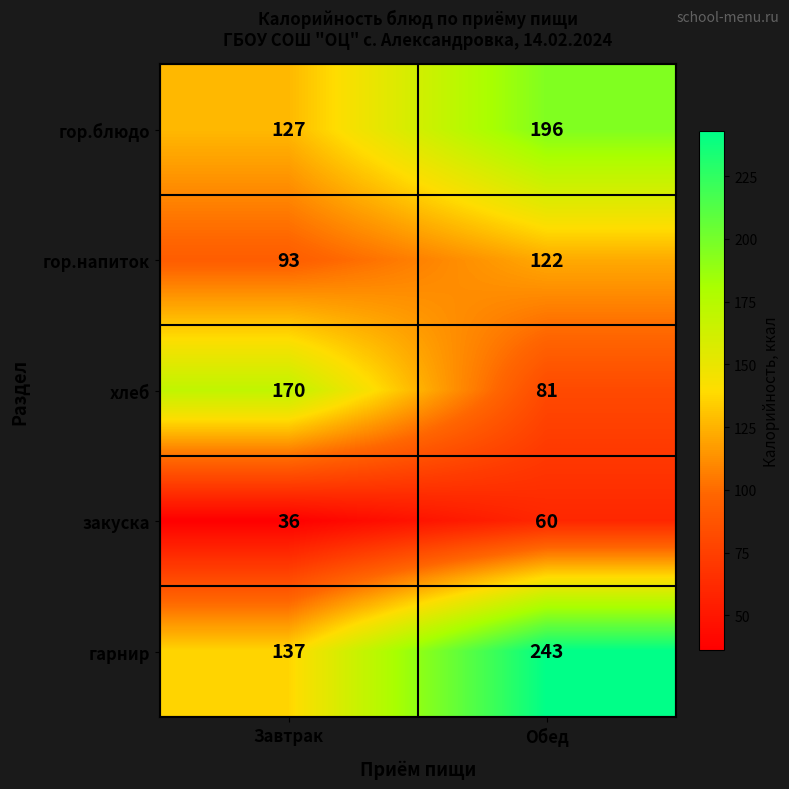

Reading left to right, transcribe all the data shown in this chart.

гор.блюдо: Завтрак=127	Обед=196
гор.напиток: Завтрак=93	Обед=122
хлеб: Завтрак=170	Обед=81
закуска: Завтрак=36	Обед=60
гарнир: Завтрак=137	Обед=243